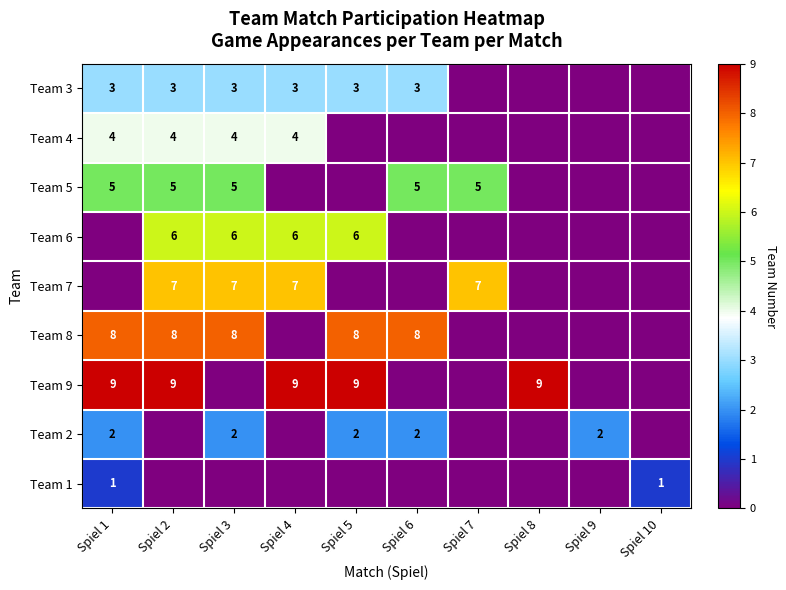

Is the value of Team 3 at Spiel 3 greater than the value of Team 4 at Spiel 1?

No